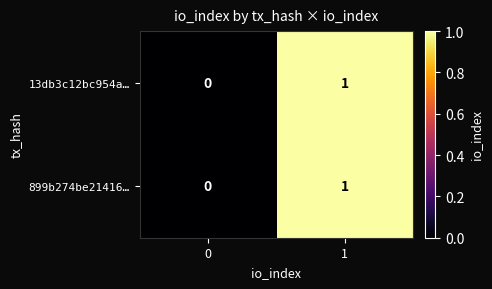

The value of 899b274be21416… at 0 is -1. True or false?

False